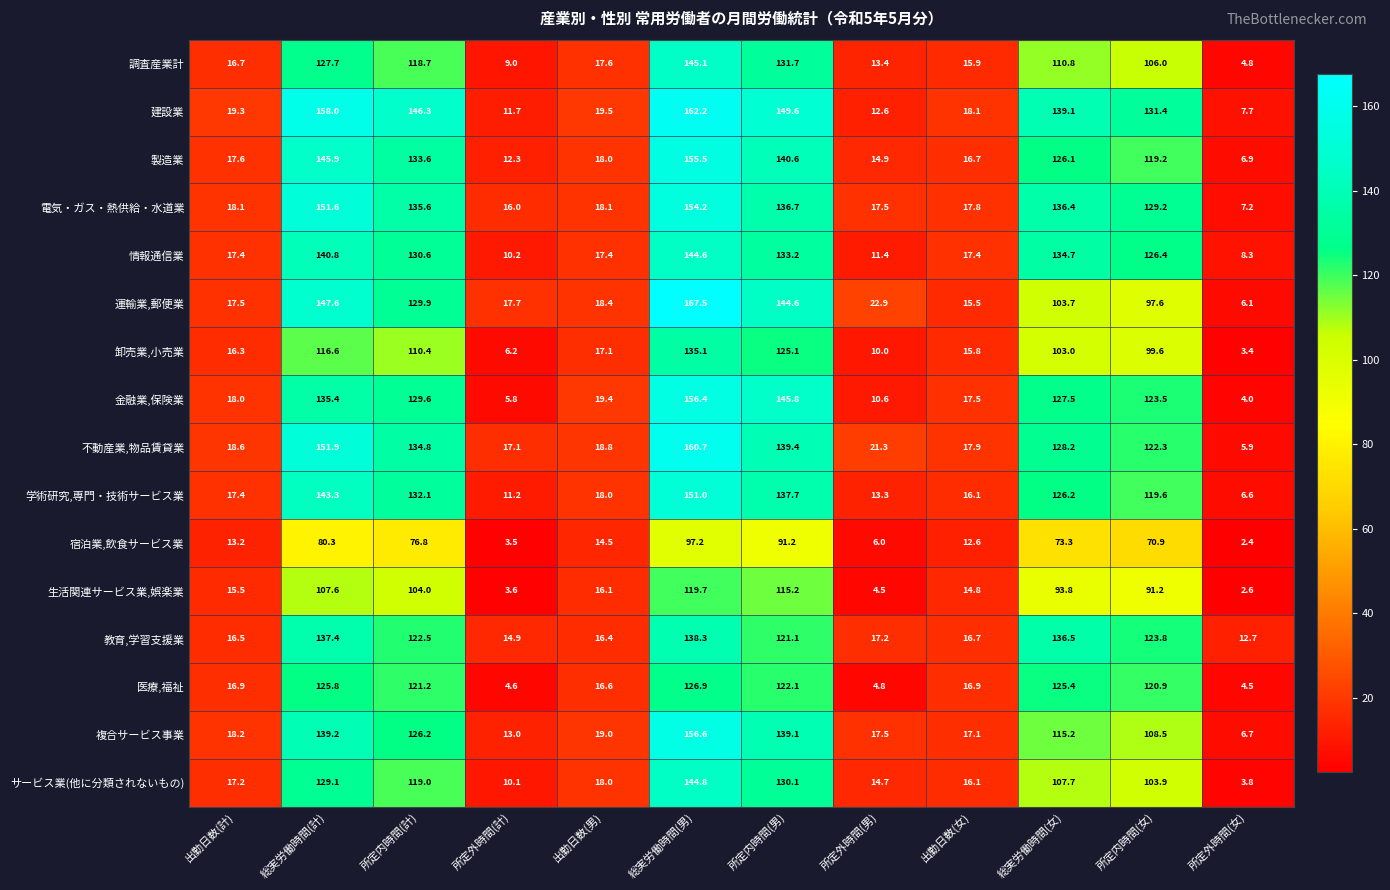

Where does the 調査産業計 series first go above 106?

総実労働時間(計)